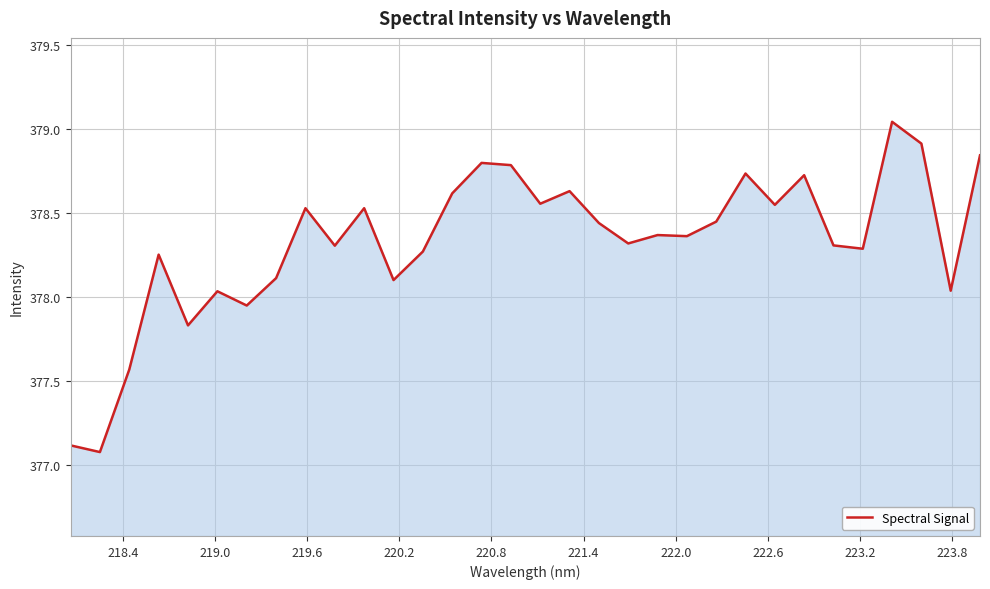

What is the minimum value shown in the chart?

377.1